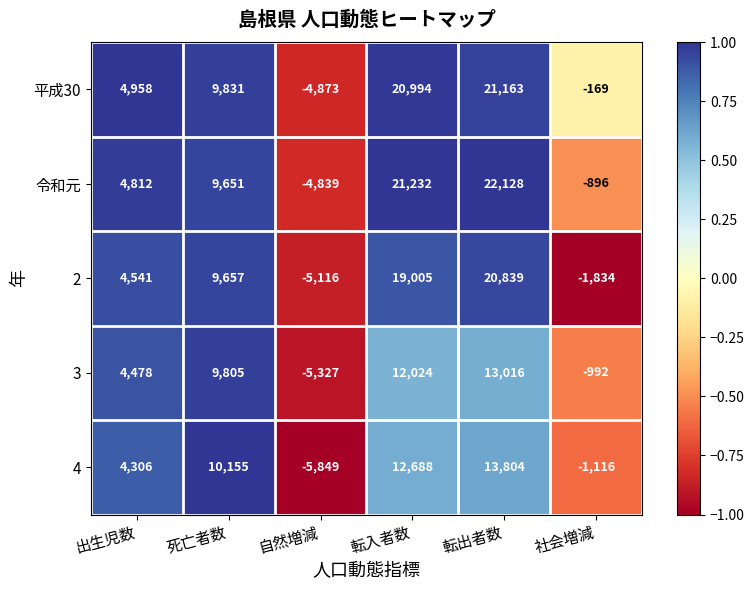

Reading left to right, what are all the values shown in this chart?

平成30: 4958	9831	-4873	20994	21163	-169
令和元: 4812	9651	-4839	21232	22128	-896
2: 4541	9657	-5116	19005	20839	-1834
3: 4478	9805	-5327	12024	13016	-992
4: 4306	10155	-5849	12688	13804	-1116